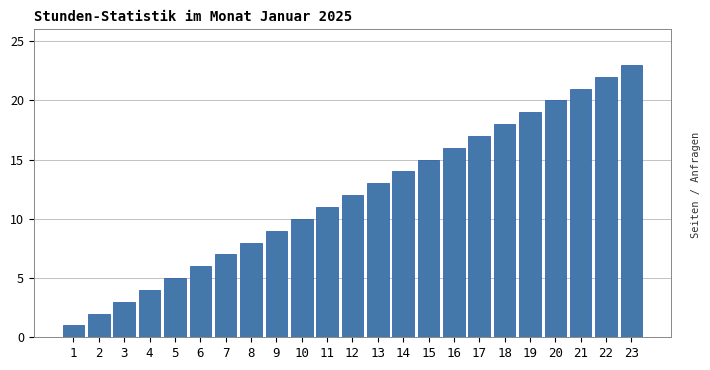

Which category has the highest value across all series?

23